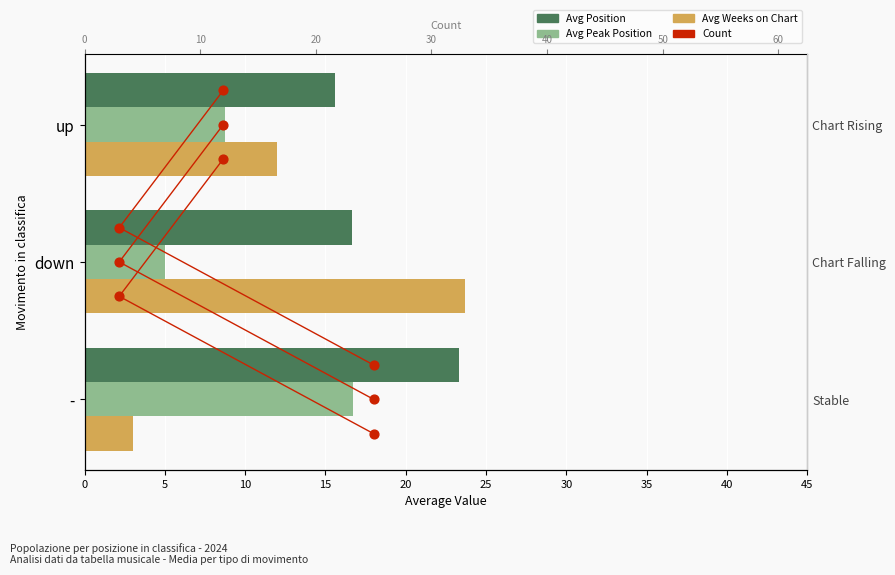

Which series has the widest spread of Y values?

Avg Weeks on Chart